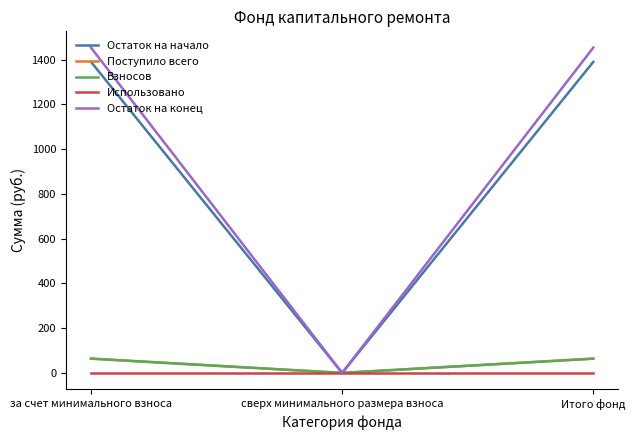

What is the difference between the second highest and minimum values in the Остаток на конец series?

1454.2